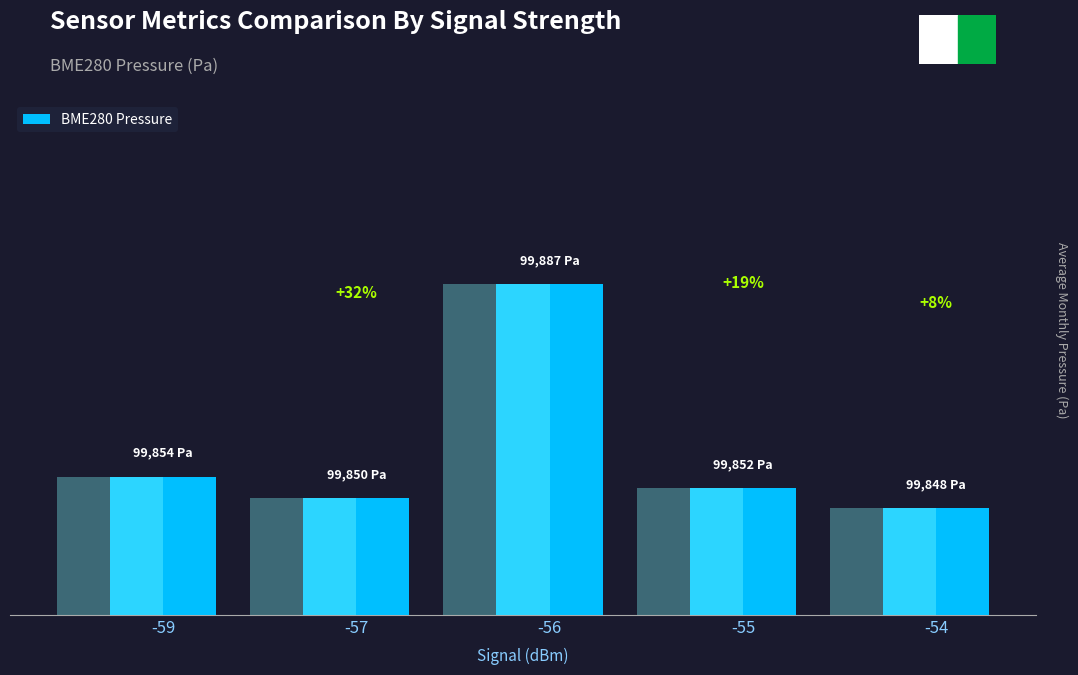

Count the number of data series in this chart.

1